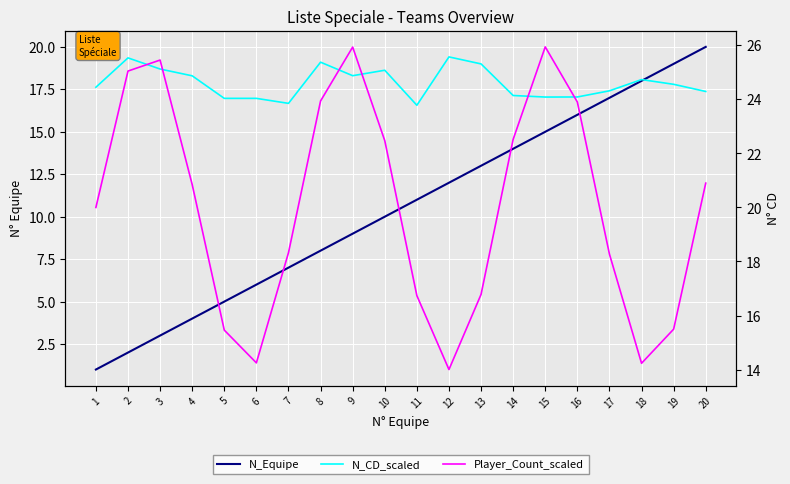

At which label is N_Equipe closest to 10?

10